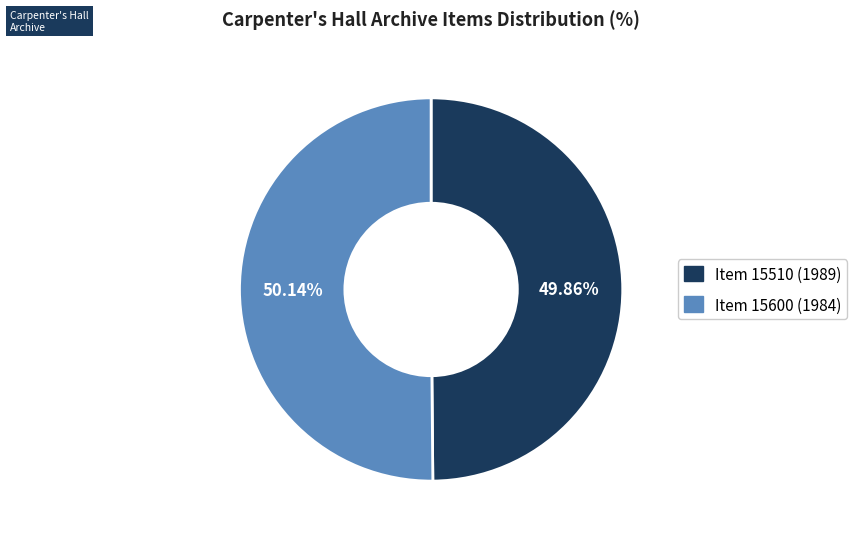

Is there any slice that represents more than half of the pie?

Yes